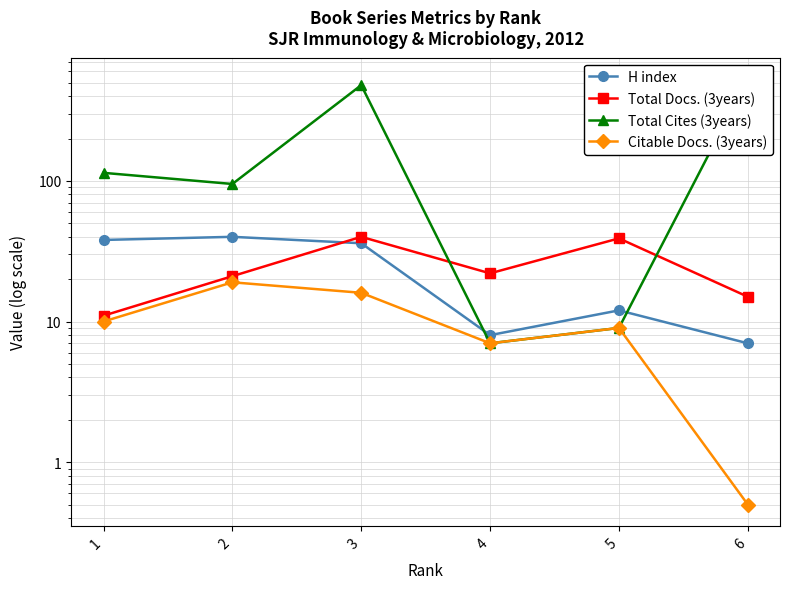

Reading left to right, extract all data points from this chart.

H index: 38.0	40.0	36.0	8.0	12.0	7.0
Total Docs. (3years): 11.0	21.0	40.0	22.0	39.0	15.0
Total Cites (3years): 114.0	95.0	479.0	7.0	9.0	530.0
Citable Docs. (3years): 10.0	19.0	16.0	7.0	9.0	0.5